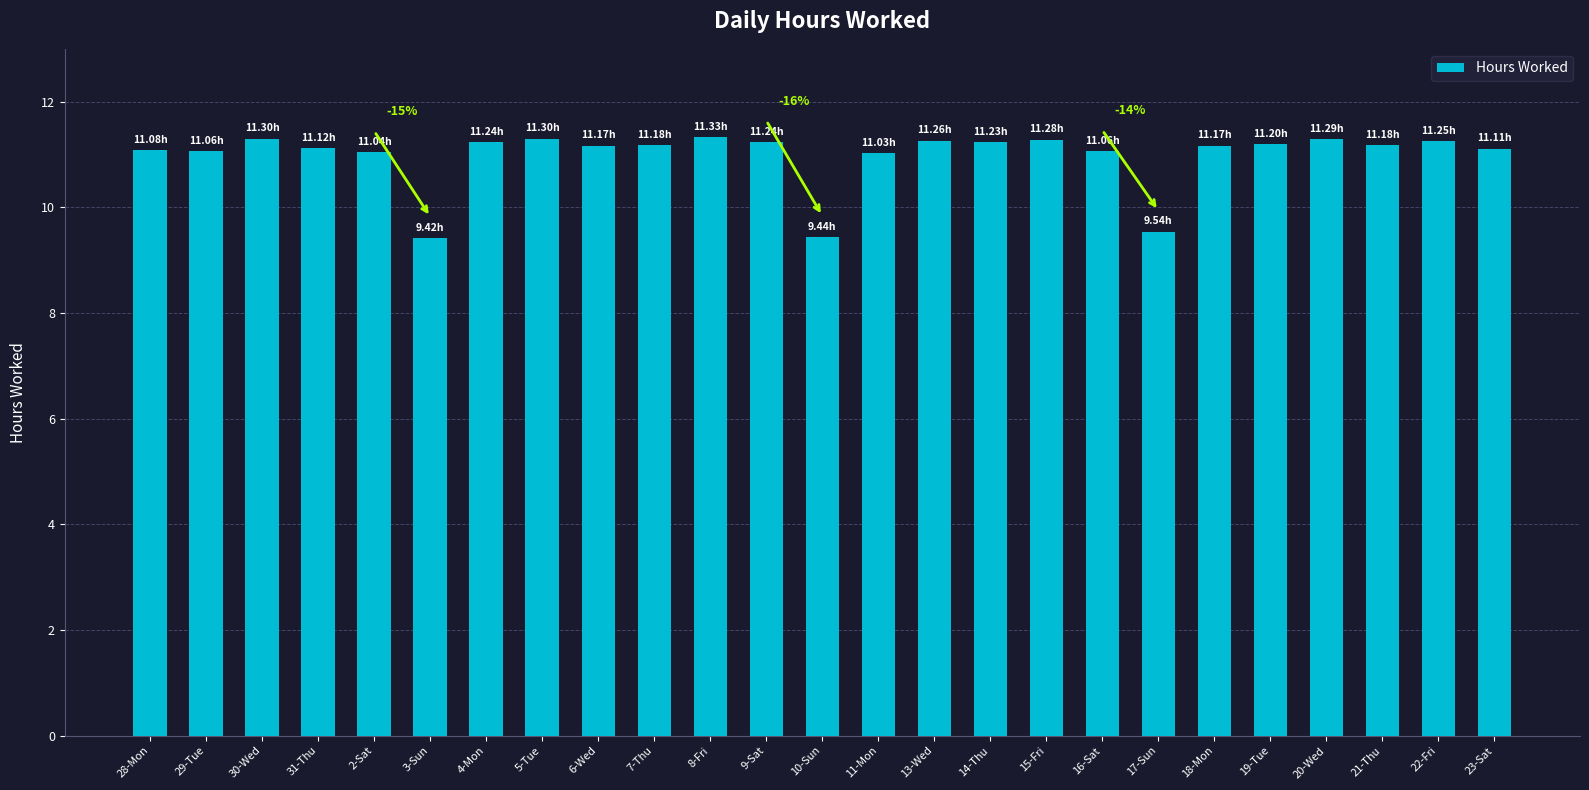

What is the average value?

11.0